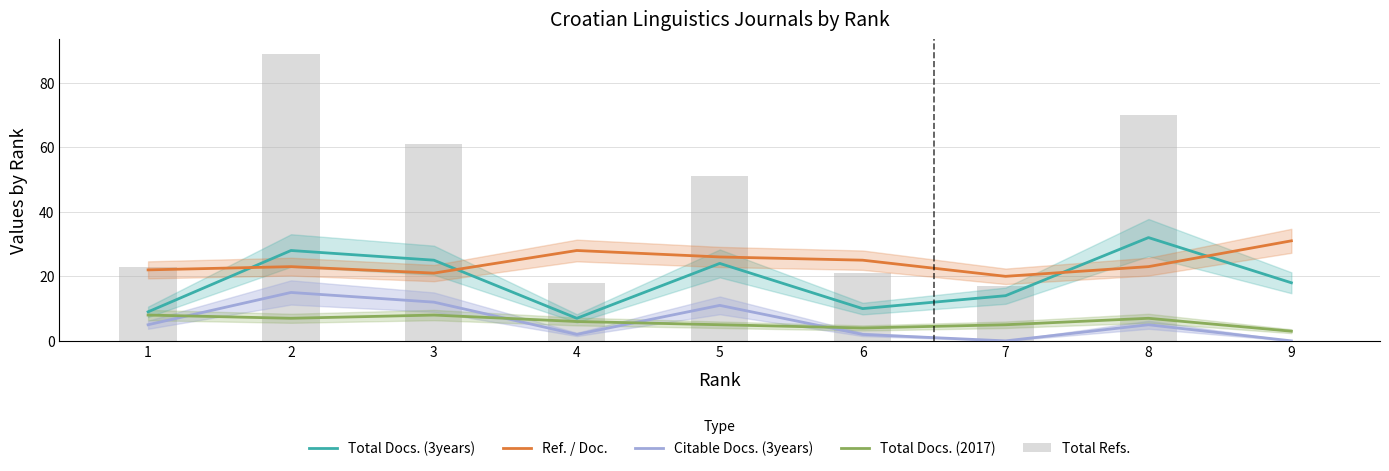

Does the chart contain stacked bars?

No